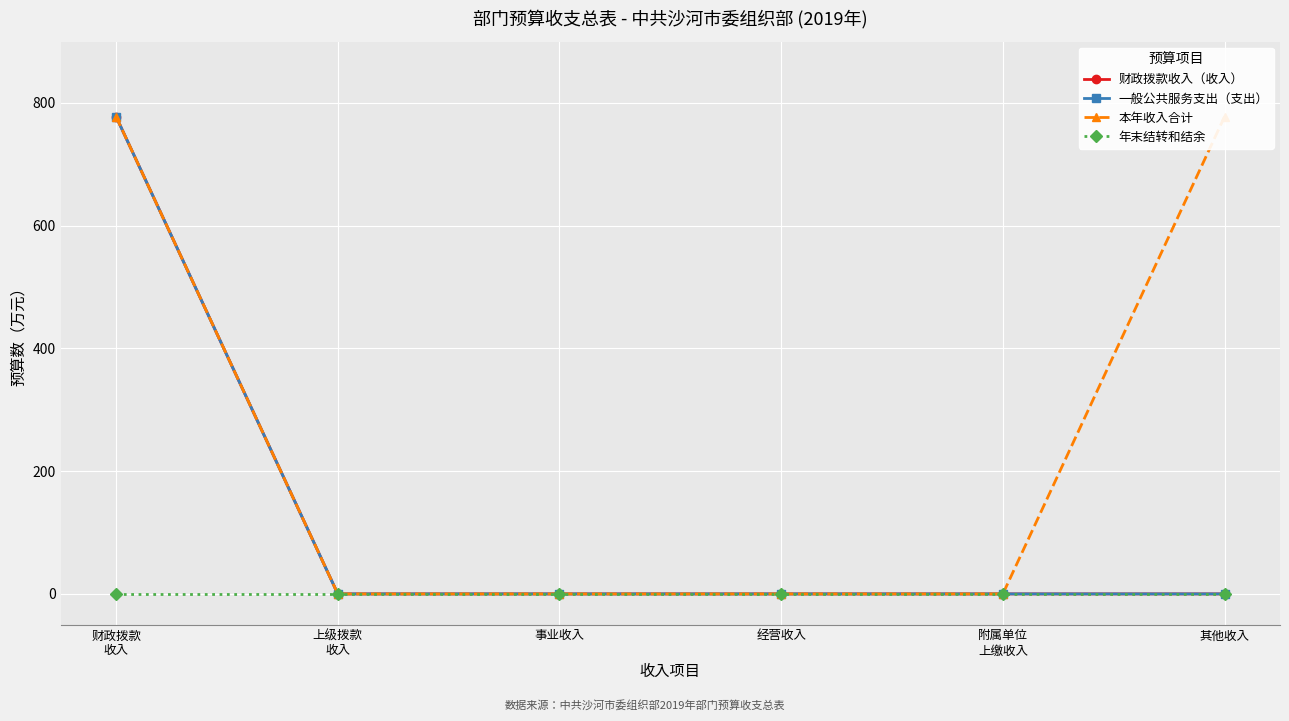

What is the maximum value shown in the chart?

777.8